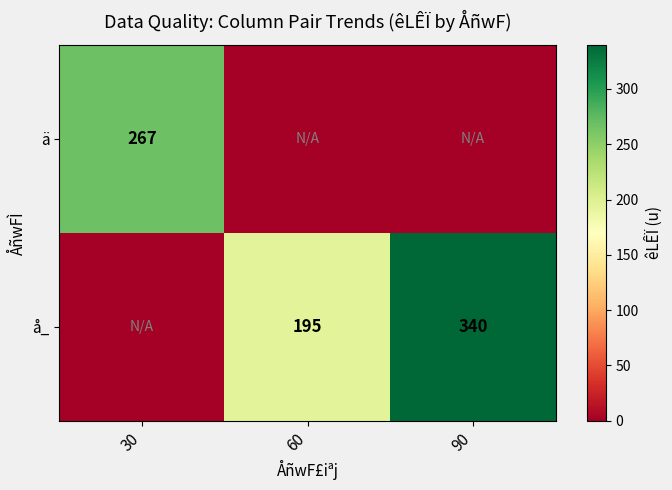

What is the sum of the å_ values at 60 and 90?

535